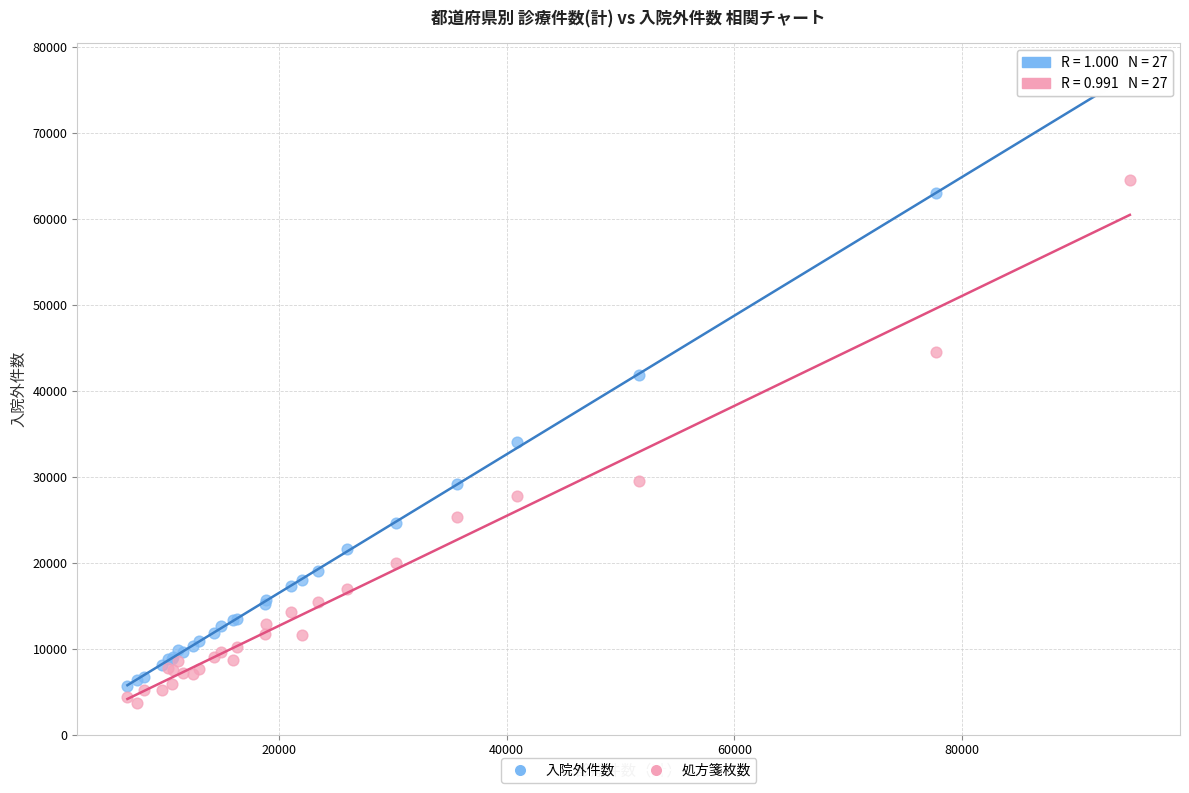

Which series reaches the minimum Y coordinate?

処方箋枚数